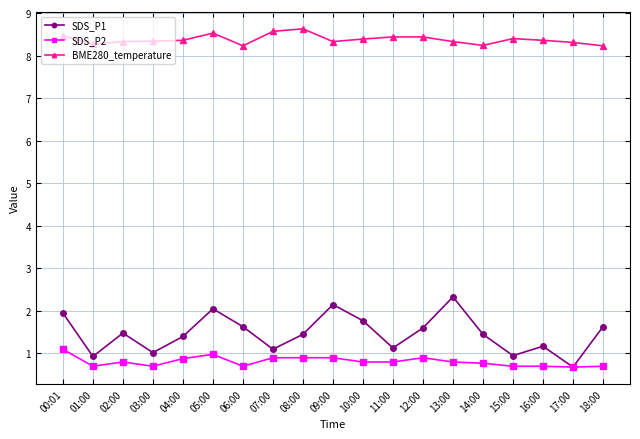

At which category does SDS_P1 reach its first local valley?

01:00